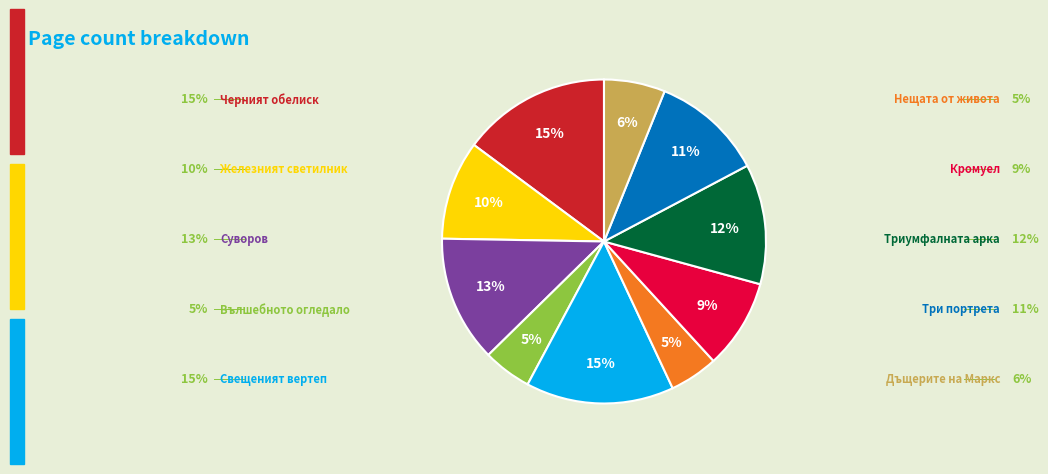

To the nearest percent, what is the difference between the largest and smallest slice percentages?

10%